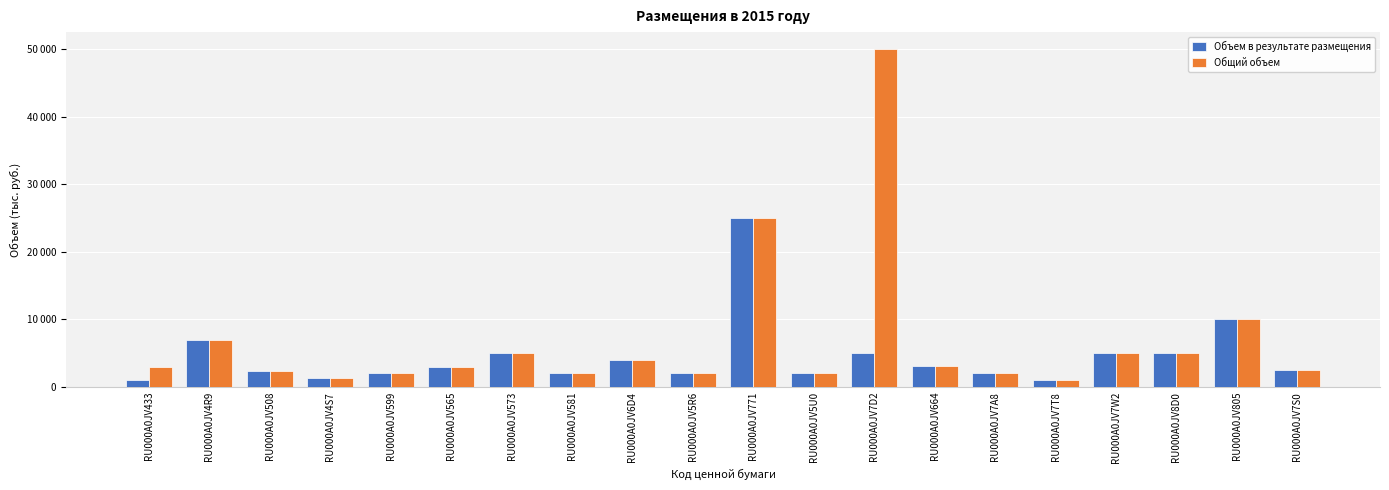

Reading right to left, what are all the values shown in this chart?

Объем в результате размещения: 2500000	10000000	5000000	5000000	1000000	2000000	3091852	5000000	2000000	25000000	2000000	4000000	2000000	5000000	3000000	2000000	1400000	2382831	7000000	1030000
Общий объем: 2500000	10000000	5000000	5000000	1000000	2000000	3091852	50000000	2000000	25000000	2000000	4000000	2000000	5000000	3000000	2000000	1400000	2382831	7000000	3000000